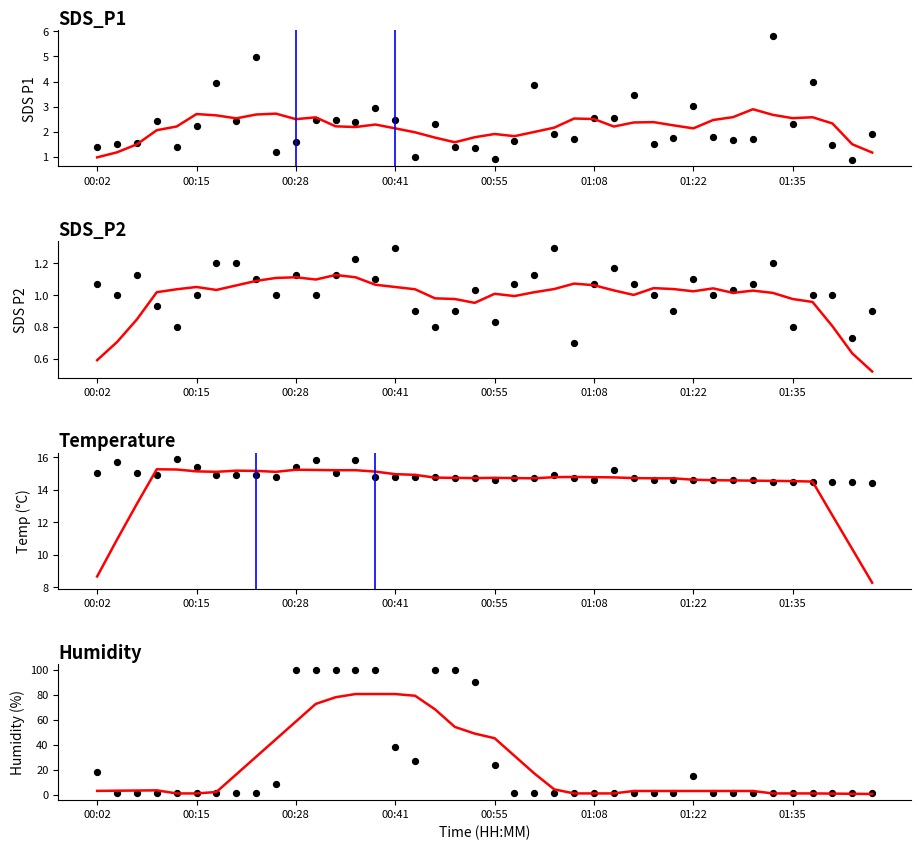

Which series has the largest total across all categories?

Humidity